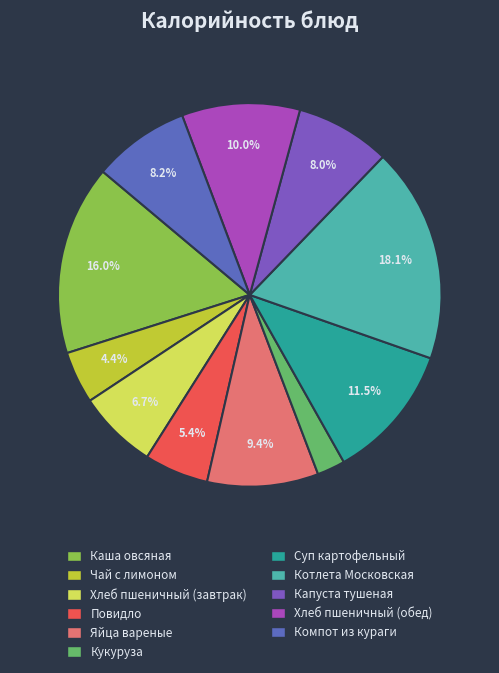

To the nearest percent, what is the average slice percentage?

9%